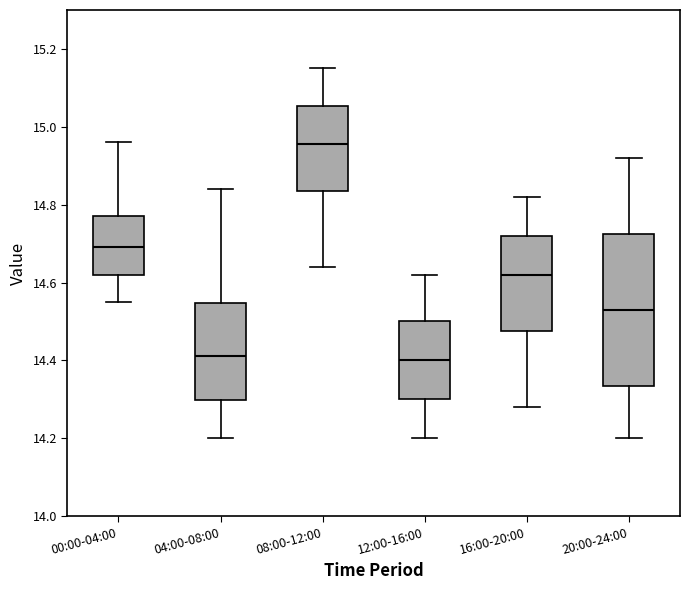

Reading left to right, transcribe this box plot: for each box, give where its median line is, the range the box spans, and where its two whiskers end, as read against the y-axis. The values are not printed on the chart, so give them approximately, as read against the axis.

00:00-04:00: median 14.70, box 14.62 to 14.78, whiskers 14.56 to 14.96
04:00-08:00: median 14.42, box 14.30 to 14.54, whiskers 14.20 to 14.84
08:00-12:00: median 14.96, box 14.84 to 15.06, whiskers 14.64 to 15.16
12:00-16:00: median 14.40, box 14.30 to 14.50, whiskers 14.20 to 14.62
16:00-20:00: median 14.62, box 14.48 to 14.72, whiskers 14.28 to 14.82
20:00-24:00: median 14.54, box 14.34 to 14.72, whiskers 14.20 to 14.92